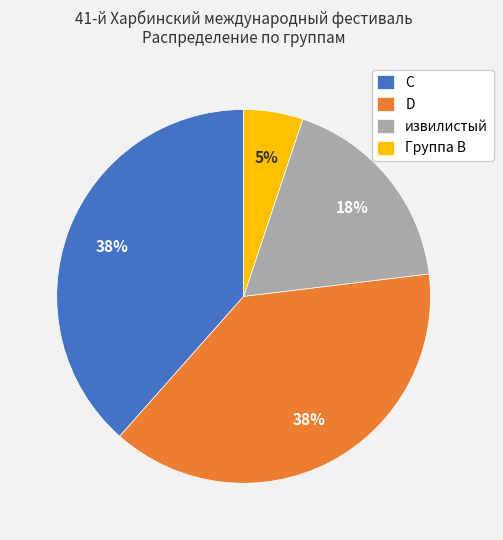

What is the smallest slice in the pie chart?

Группа В